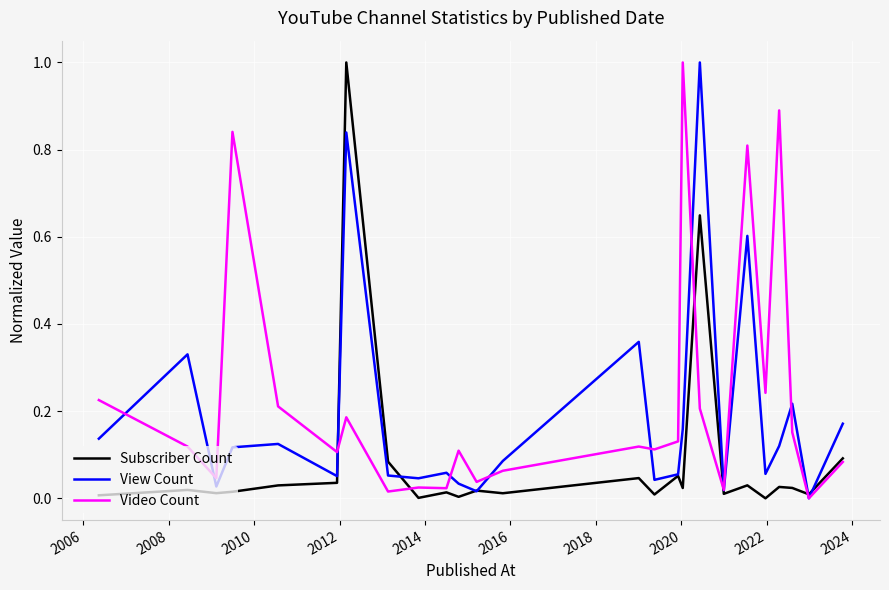

List the series in order of their overall mean, lowest first.

Subscriber Count, View Count, Video Count